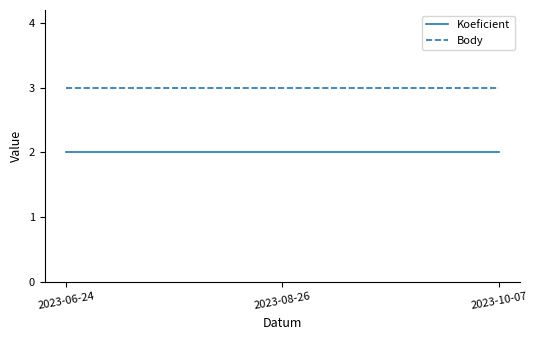

Reading right to left, what are all the values shown in this chart?

Koeficient: 2023-10-07=2	2023-08-26=2	2023-06-24=2
Body: 2023-10-07=3	2023-08-26=3	2023-06-24=3